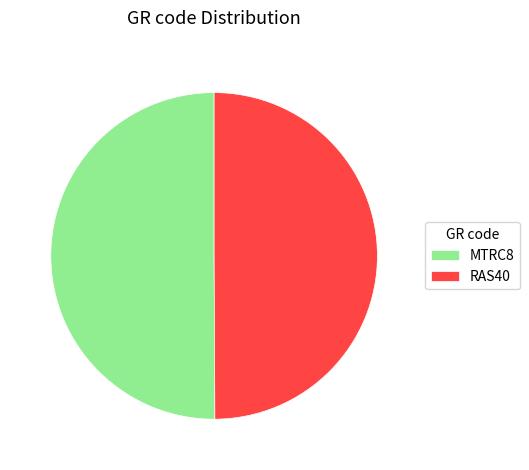

What is the ratio of the value at RAS40 to the value at MTRC8?

1.0